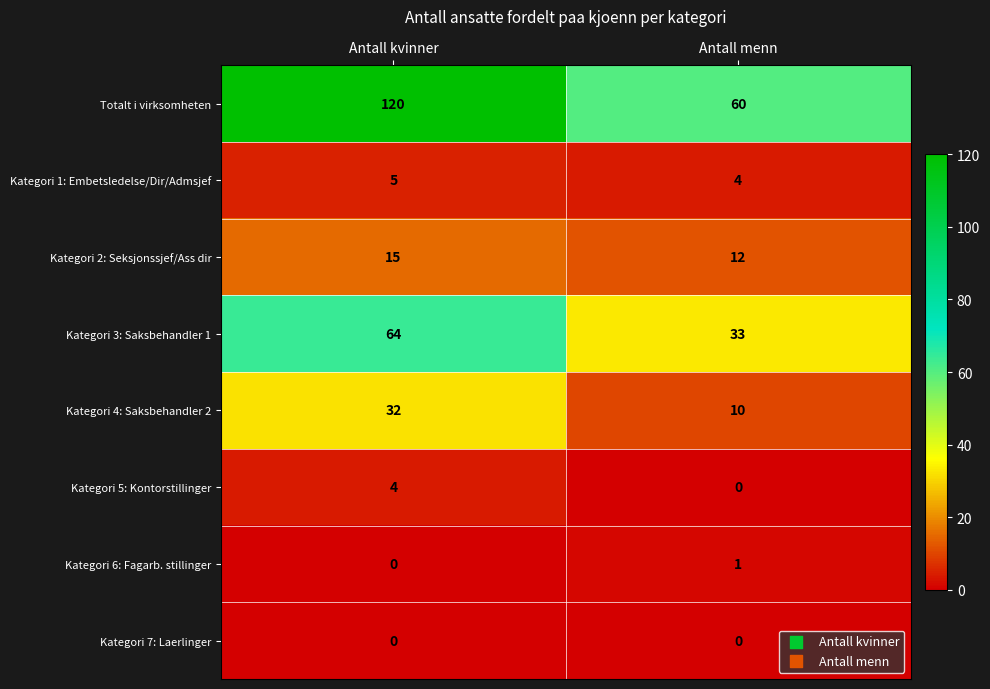

What is the maximum value shown in the chart?

120